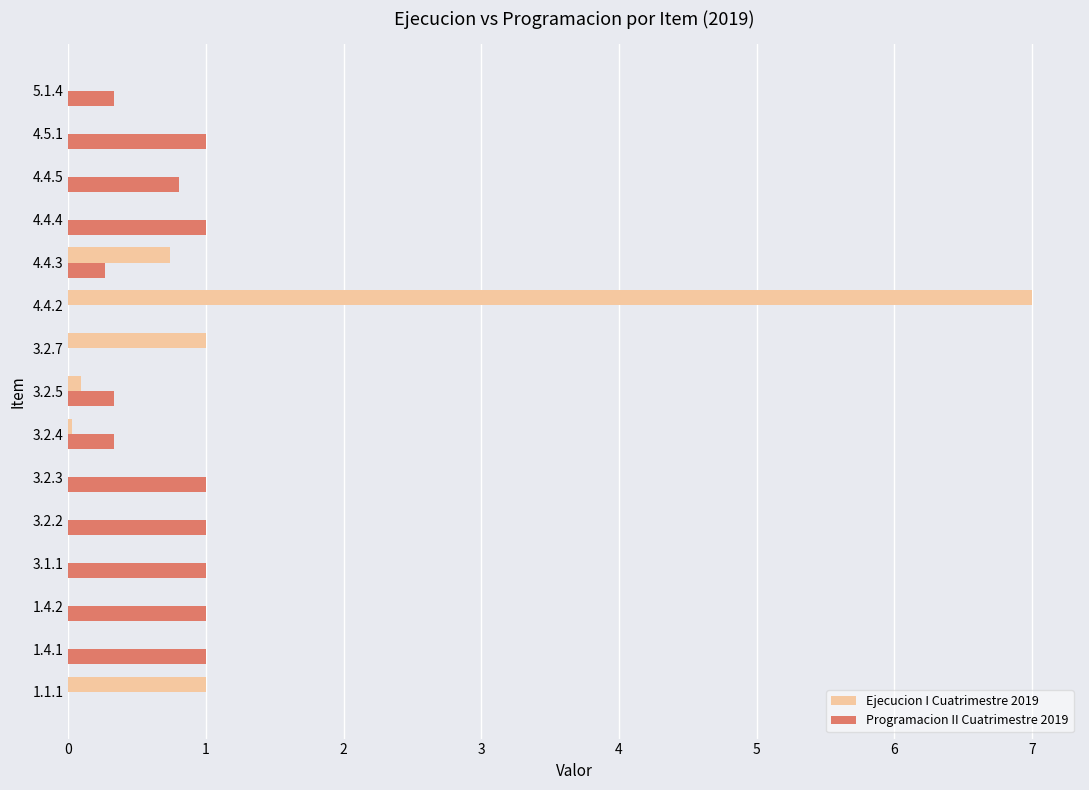

What is the maximum value for Ejecucion I Cuatrimestre 2019?

7.0